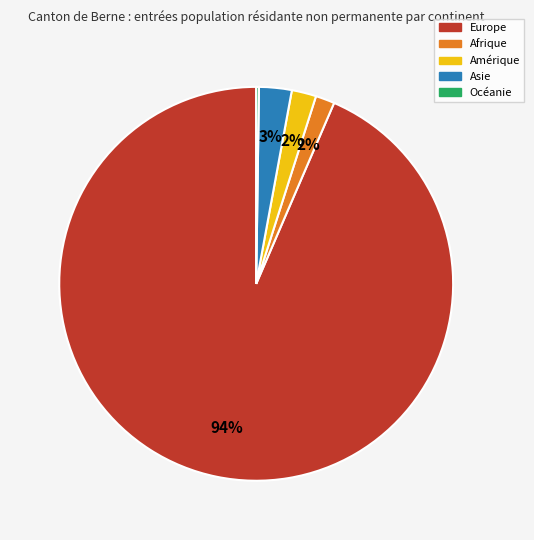

Between Afrique and Asie, which is larger?

Asie